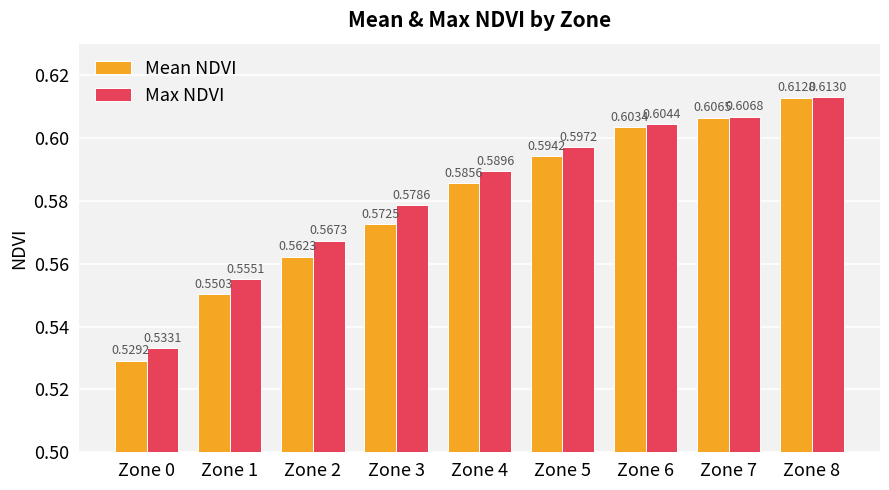

Which series has the largest total across all categories?

Max NDVI